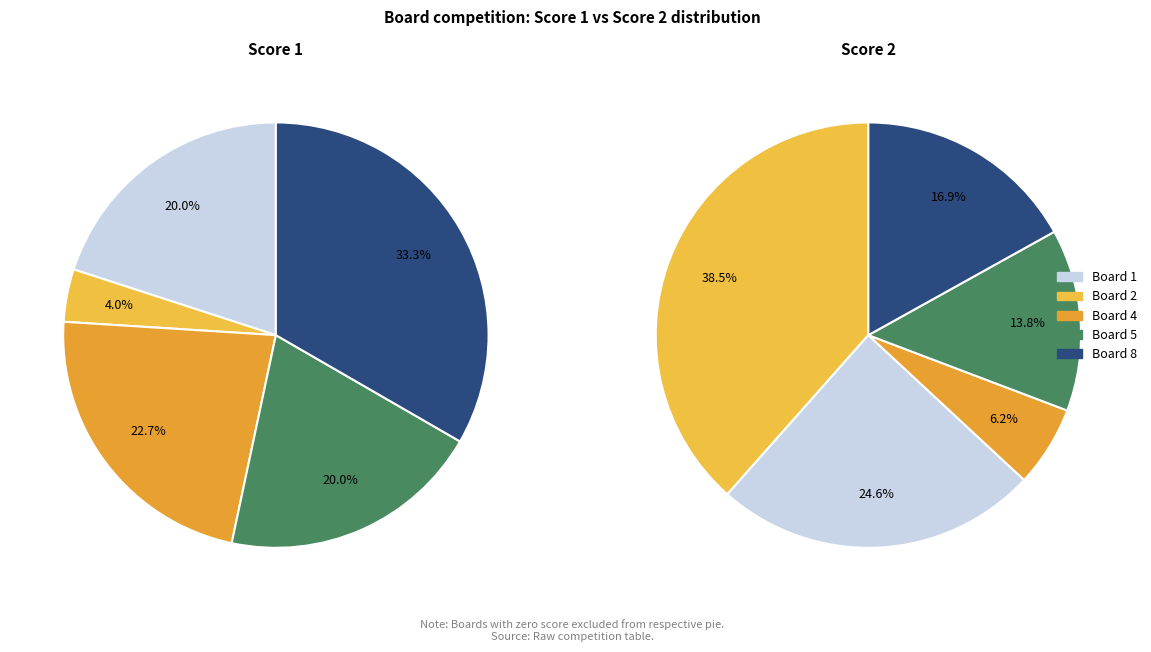

Does Board 7 represent more than half of the total?

No